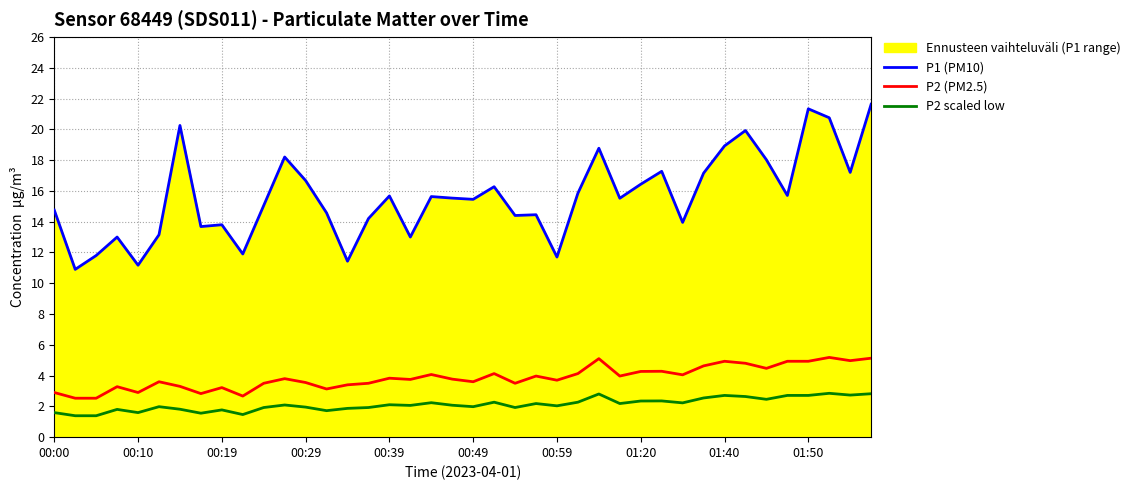

Is the value of P1 (PM10) at 35 greater than the value of P2 (PM2.5) at 27?

Yes